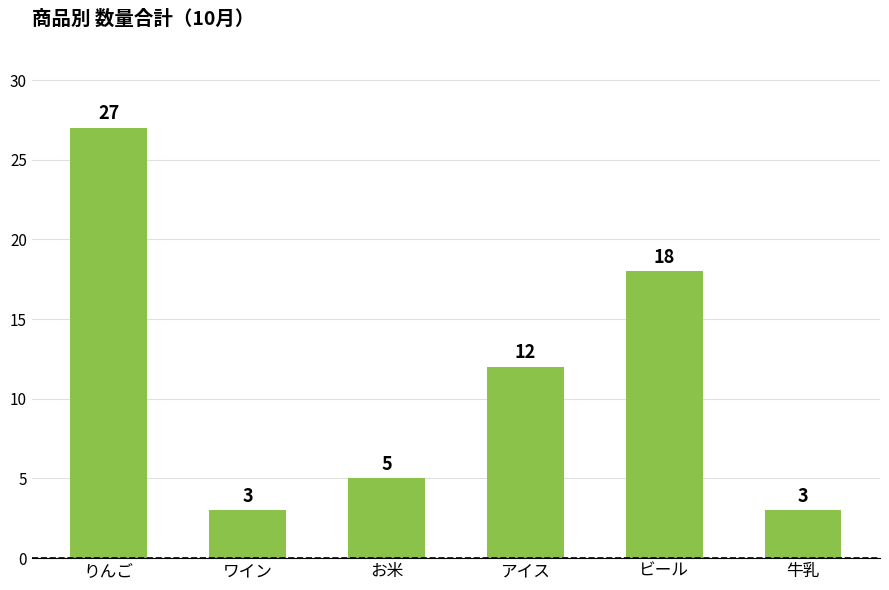

Is it true that the value at お米 is 8?

False